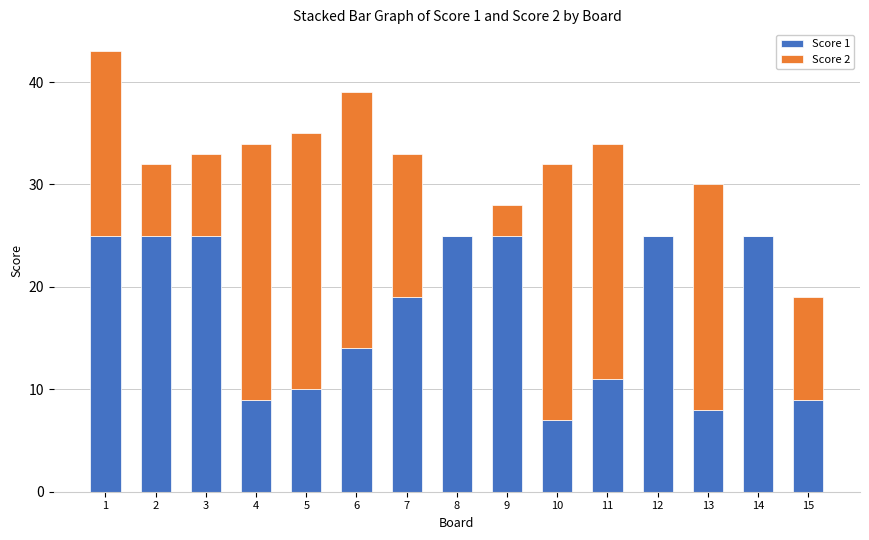

Count the number of data series in this chart.

2